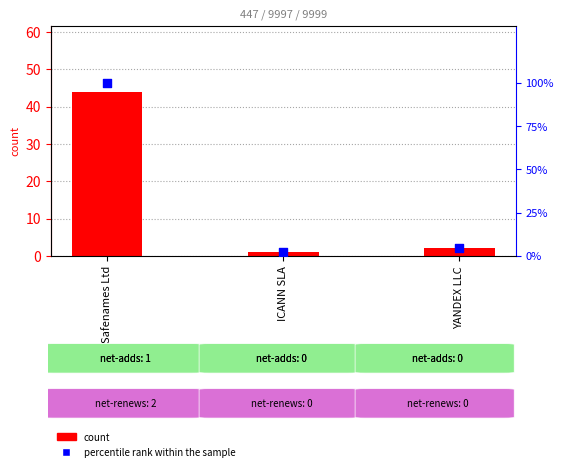

Which series contains the lowest Y value?

total-domains